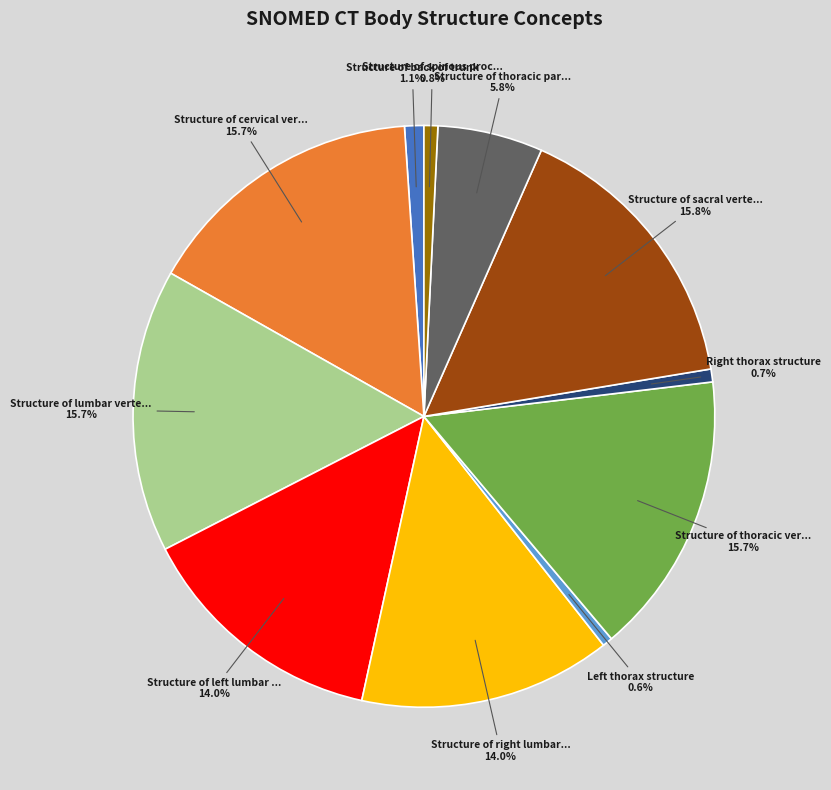

How many segments does this pie chart have?

11